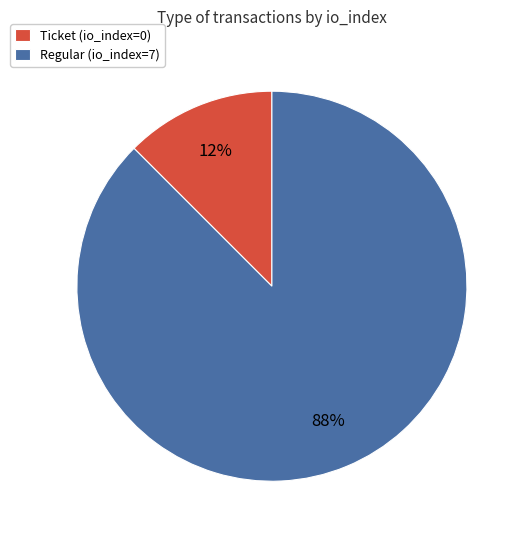

Do Regular (io_index=7) and Ticket (io_index=0) together represent more than half of the pie?

Yes